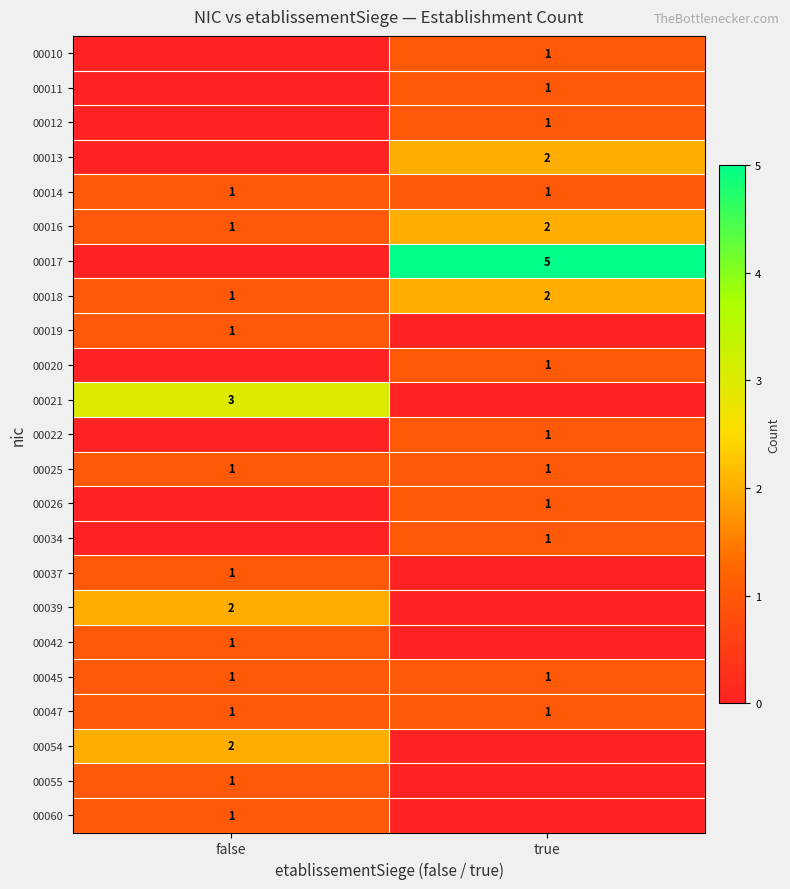

Which label corresponds to the smallest value in the chart?

false